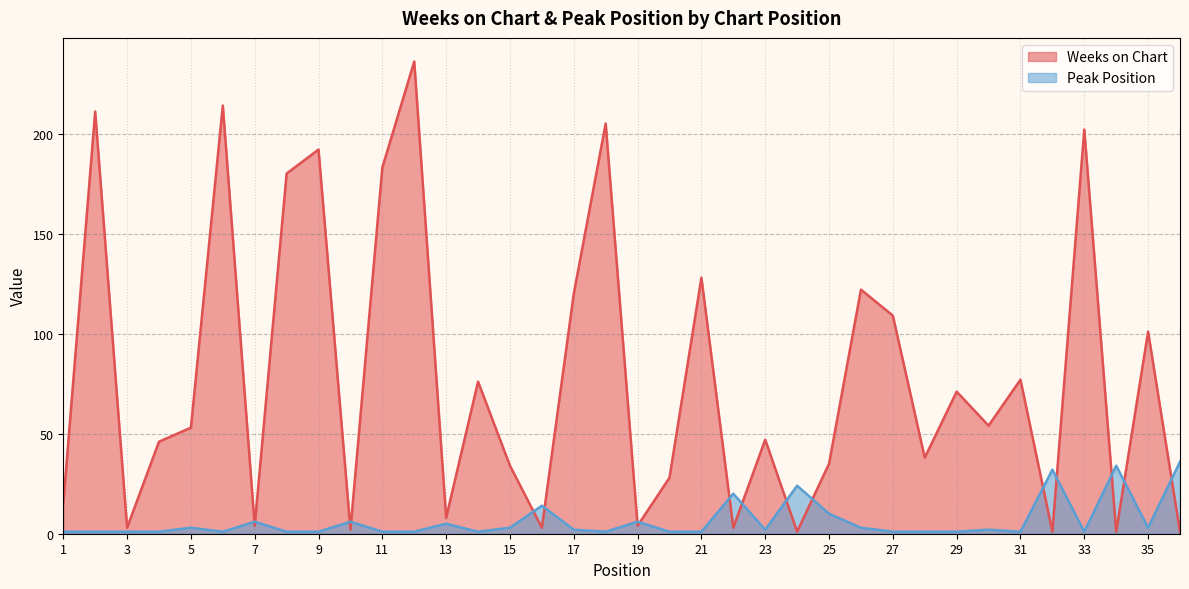

Is the value of Peak Position at 26 greater than the value of Weeks on Chart at 3?

No